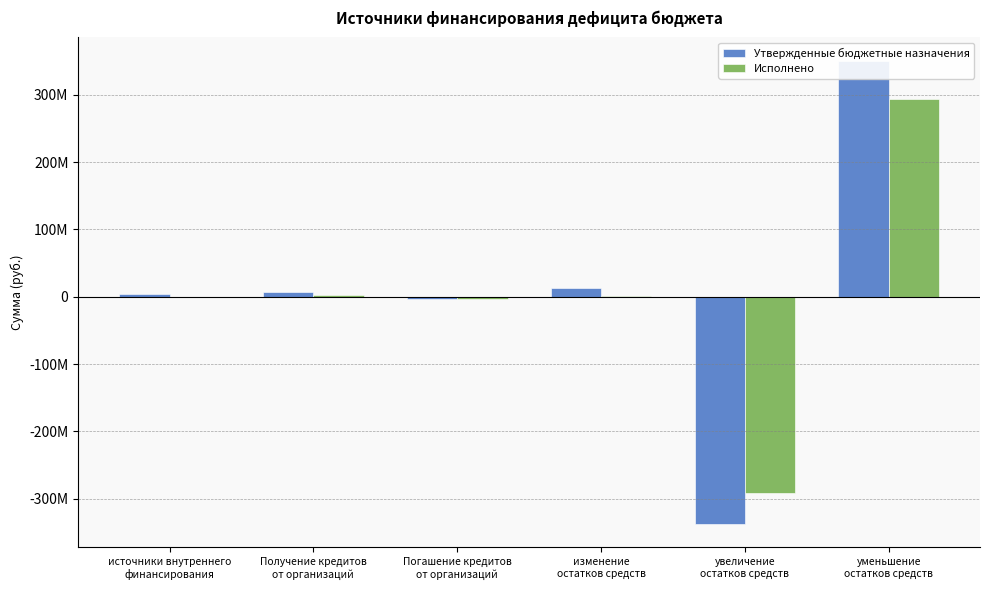

Does the chart contain any negative values?

Yes